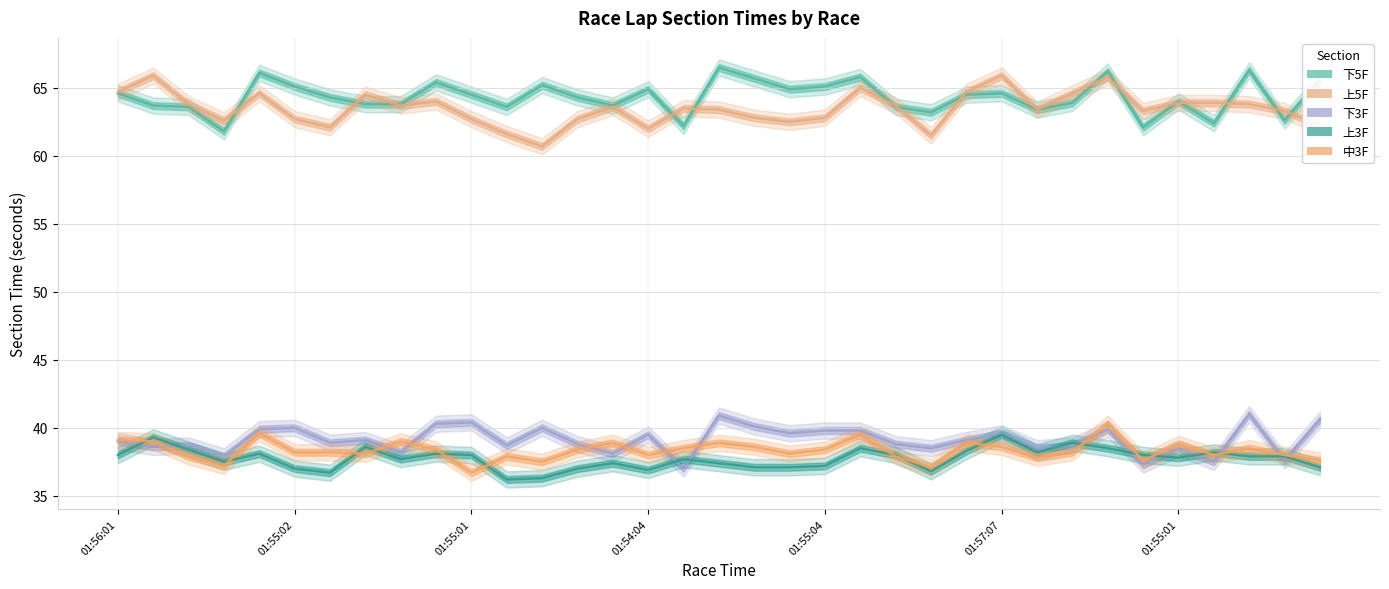

True or false: 下5F and 下3F intersect in this chart.

False